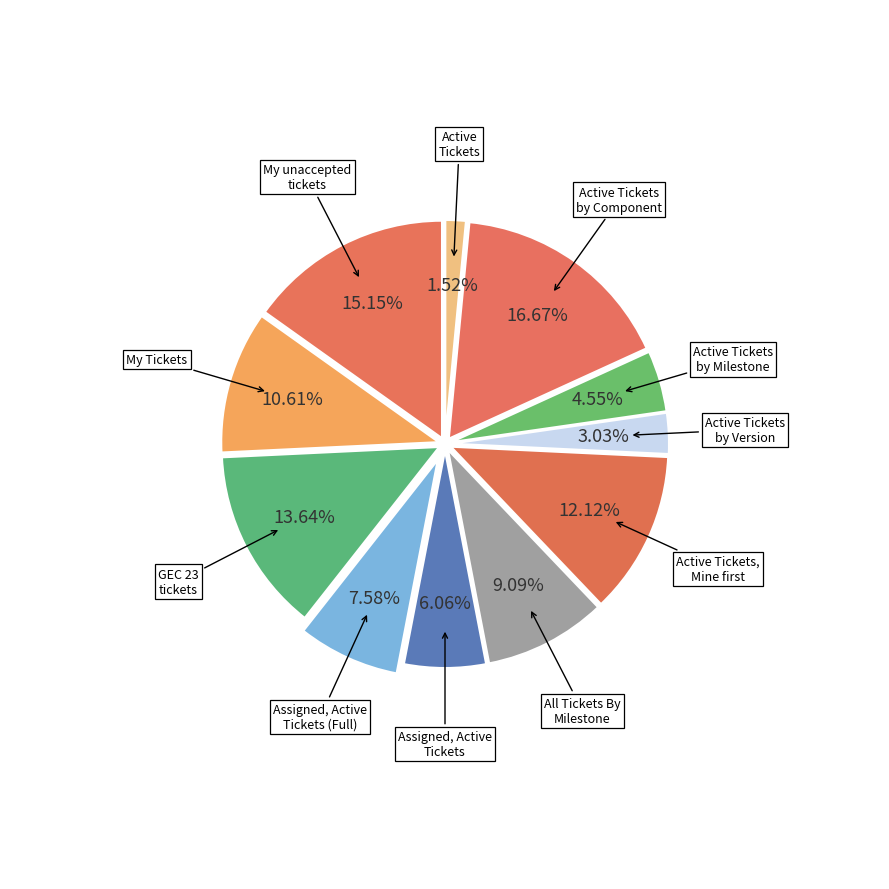

How many slices are in this pie chart?

11